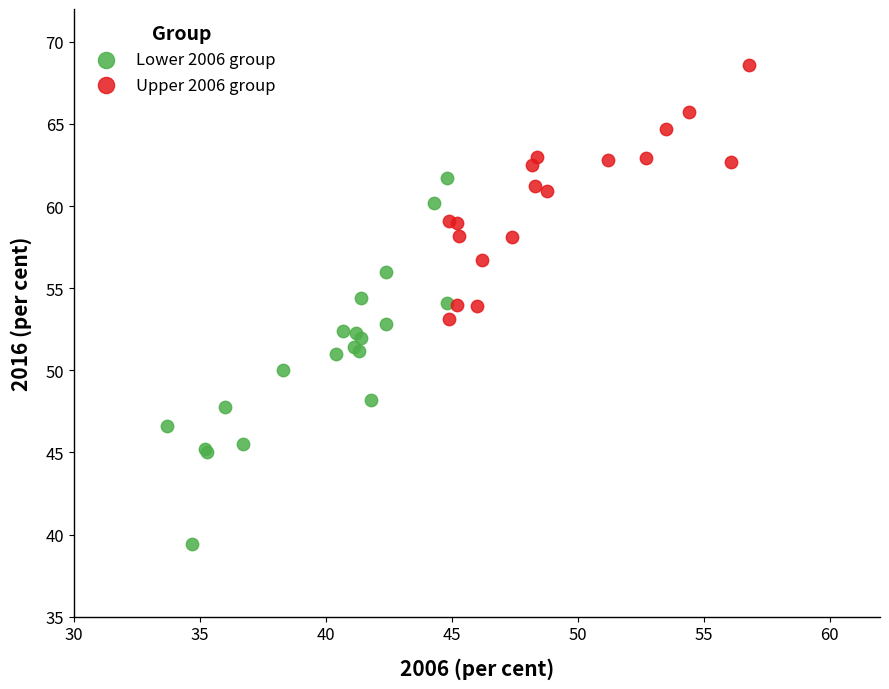

Which series has the largest Y range (max minus min)?

Lower 2006 group